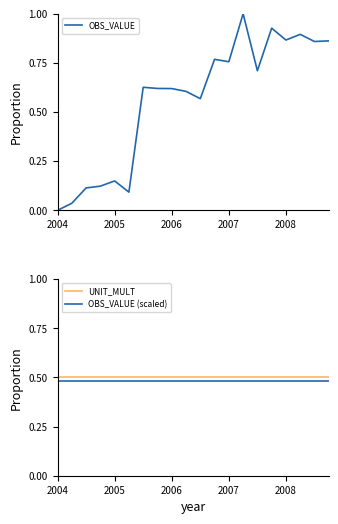

True or false: UNIT_MULT and OBS_VALUE (scaled) intersect in this chart.

False